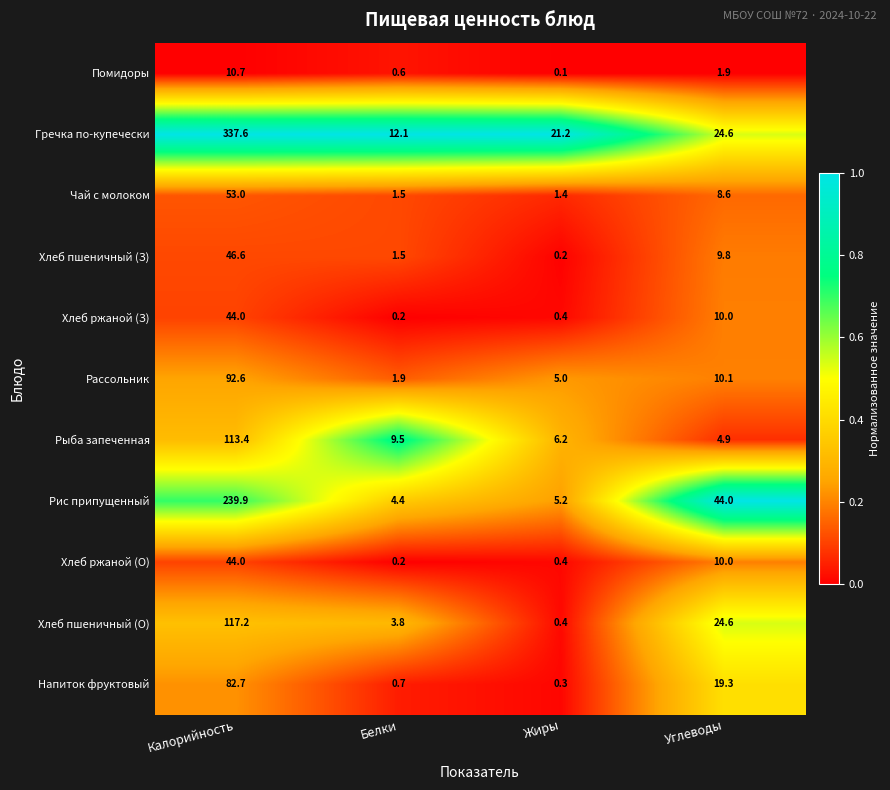

At how many categories does at least one series exceed 0?

4